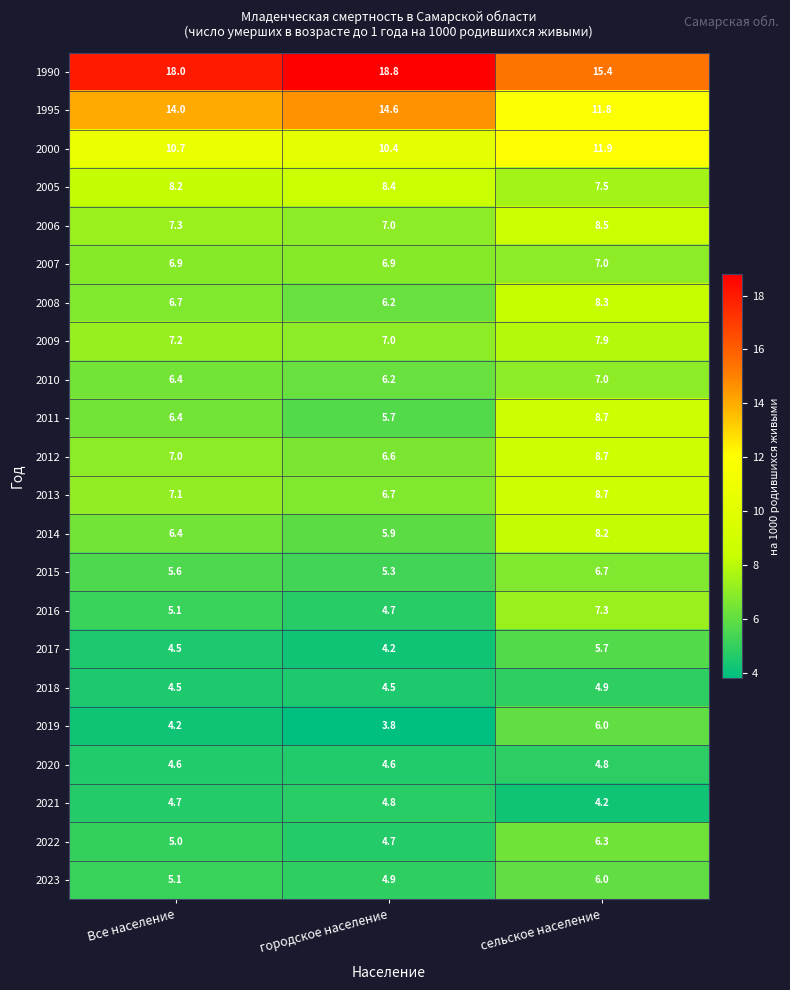

How many distinct data groups are displayed?

22